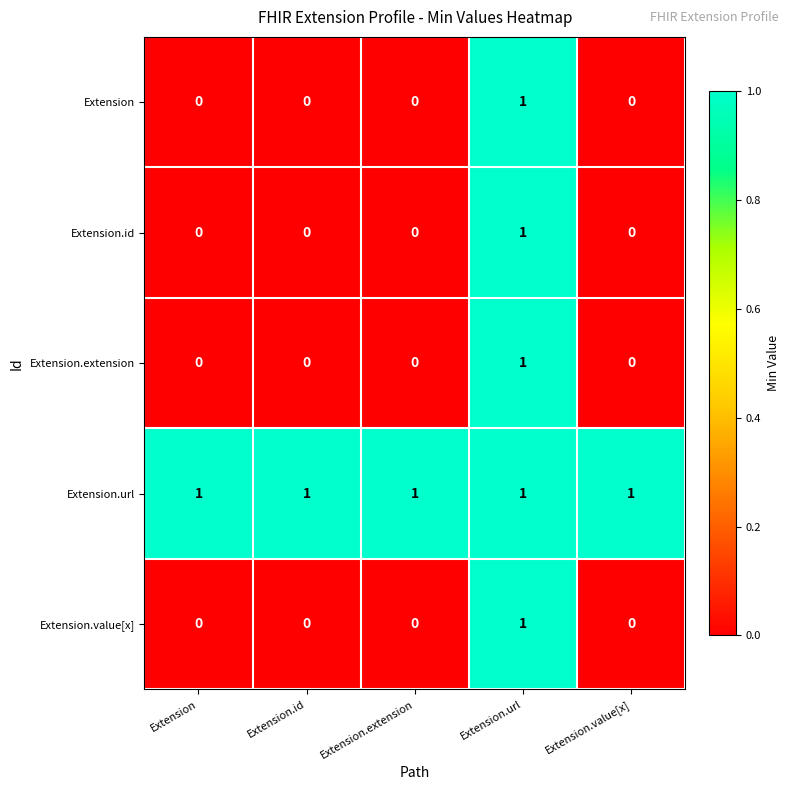

True or false: Extension.id has a value of 0 at Extension.url.

False